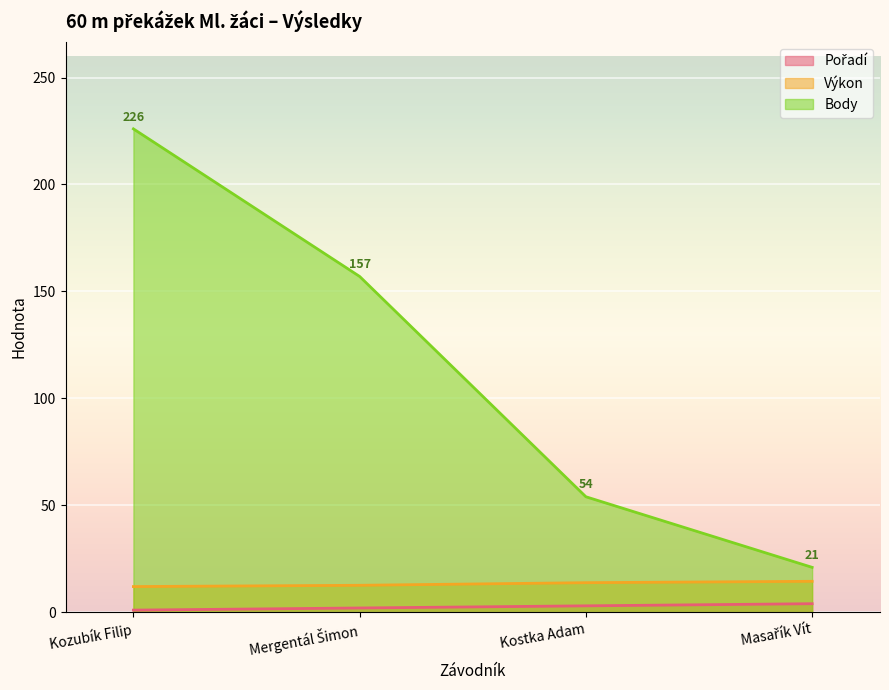

At which category does the chart reach its minimum across all series?

Kozubík Filip